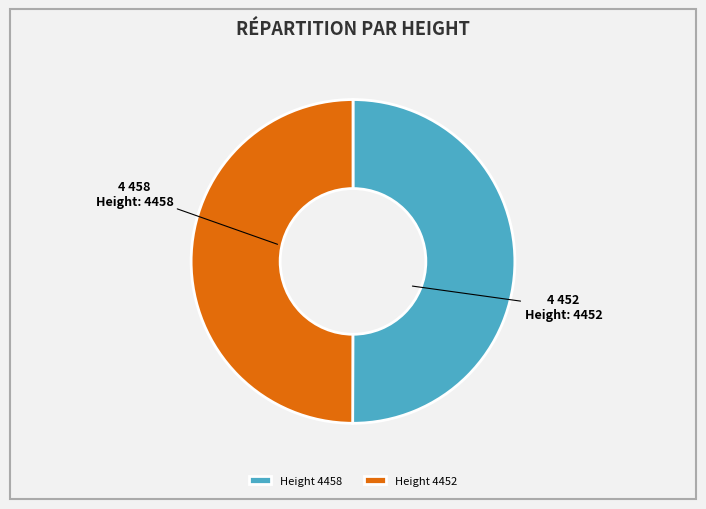

True or false: Height 4458 accounts for 45% of the total.

False